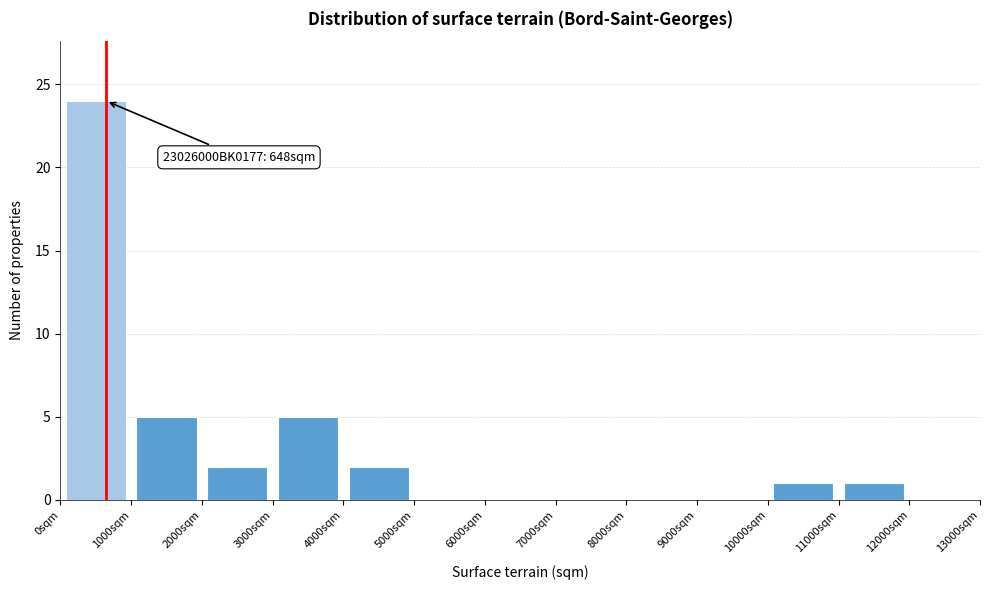

Over which range of the x-axis is the bar tallest?

0 to 1000